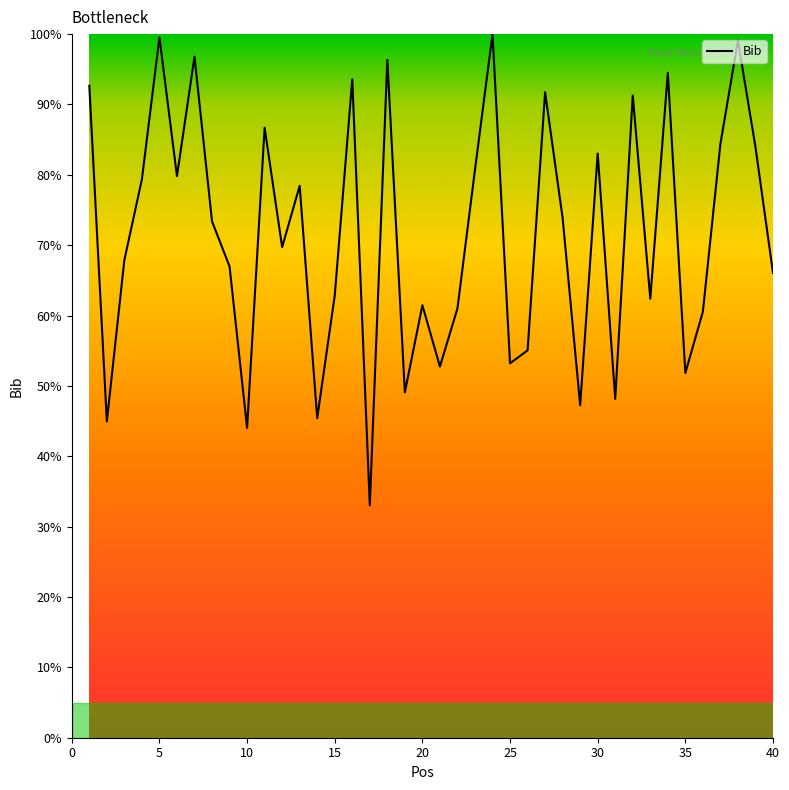

What is the minimum value shown in the chart?

33.0